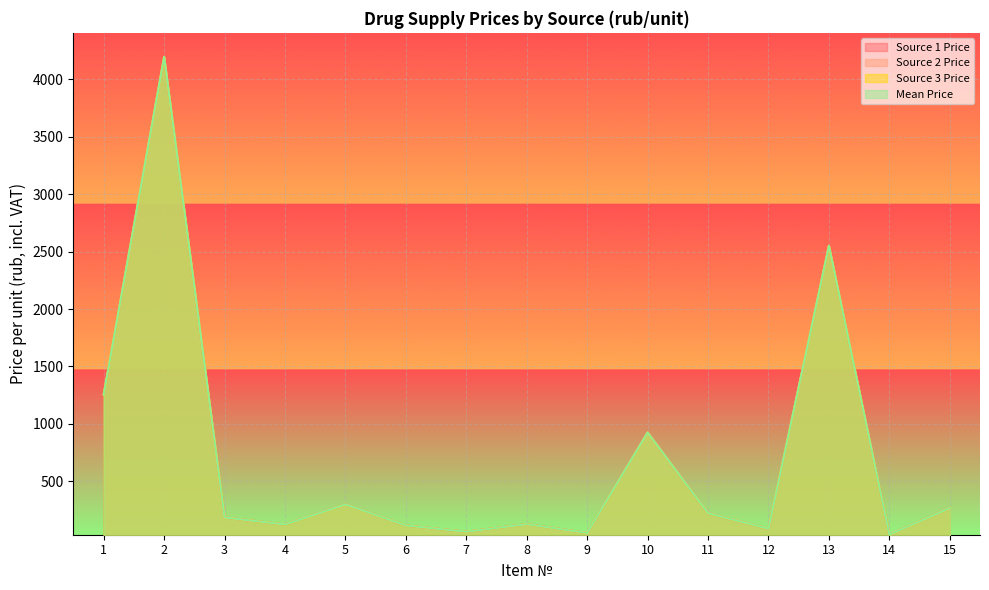

What is the difference between the maximum and minimum values in the Source 3 Price series?

4161.5